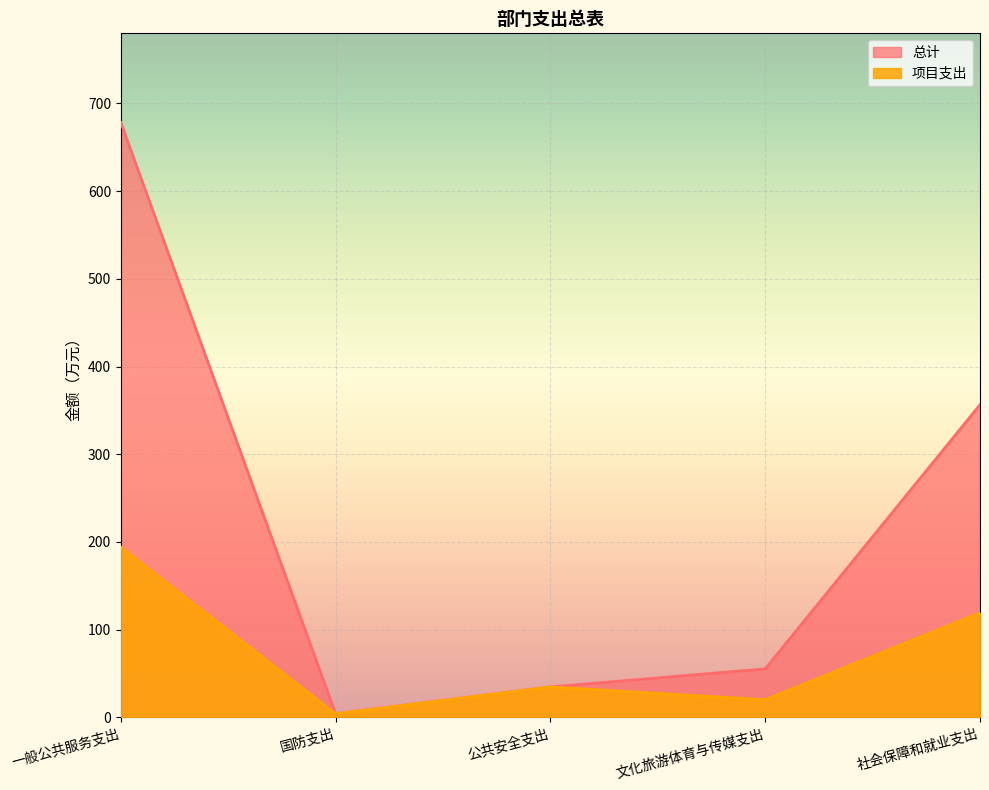

List the series in order of their overall mean, lowest first.

项目支出, 总计